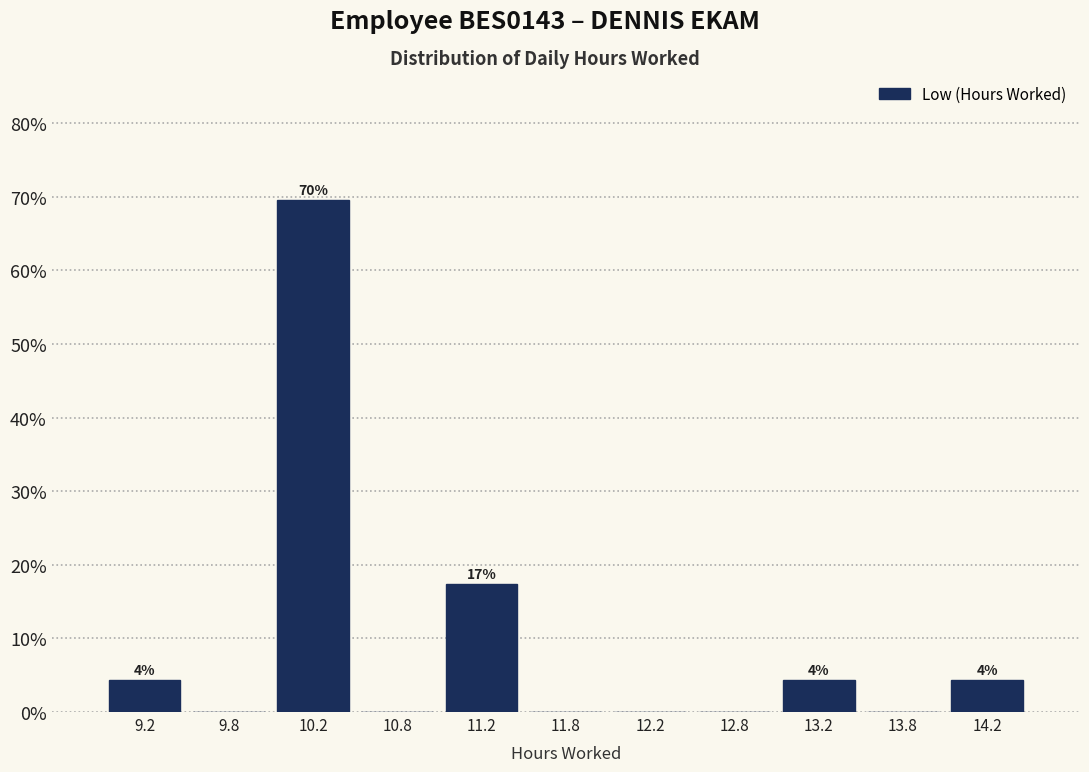

Over which range of the x-axis is the bar tallest?

10.0 to 10.5